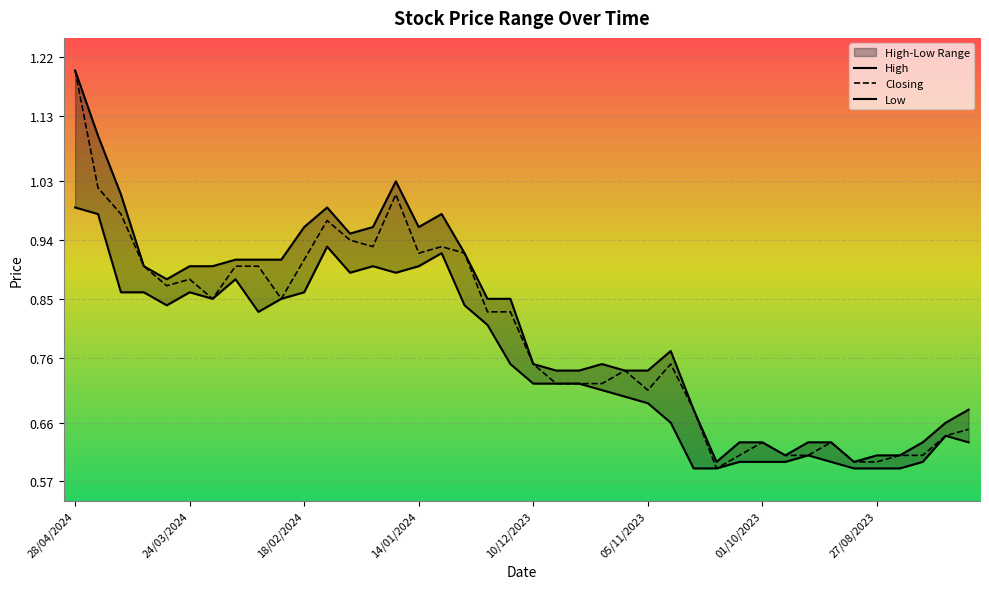

How many interior local valleys does the Closing series have?

7